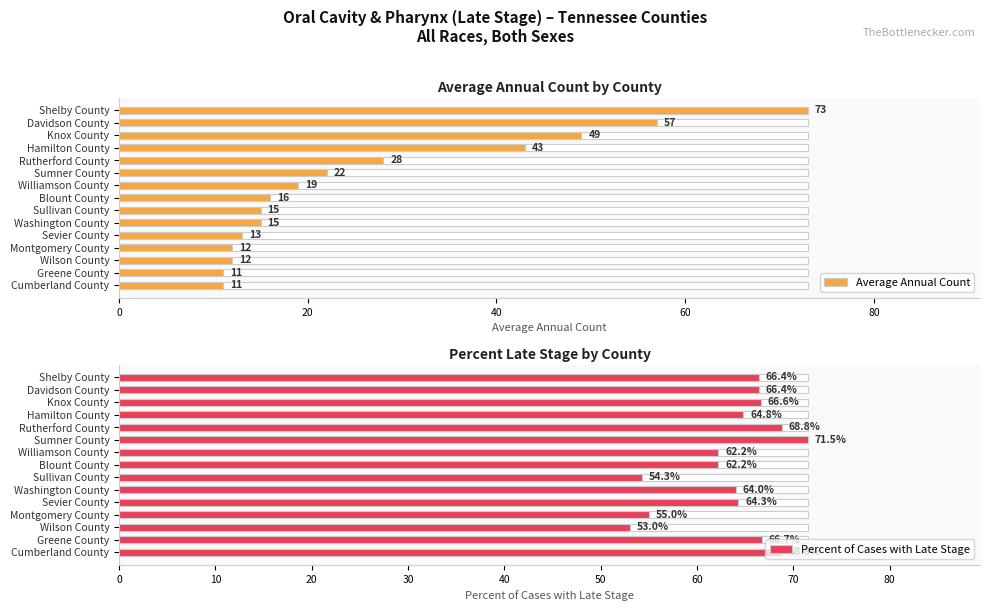

At how many categories does at least one series exceed 66?

7